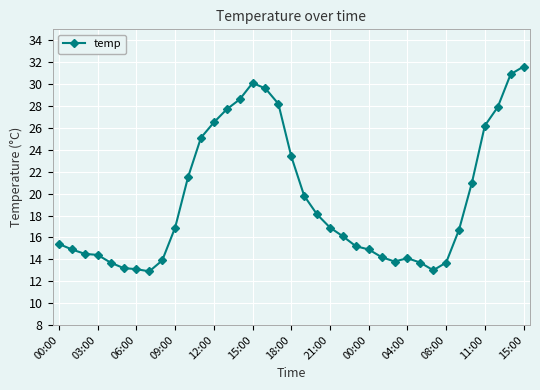

What is the difference between the maximum and minimum values?

18.7